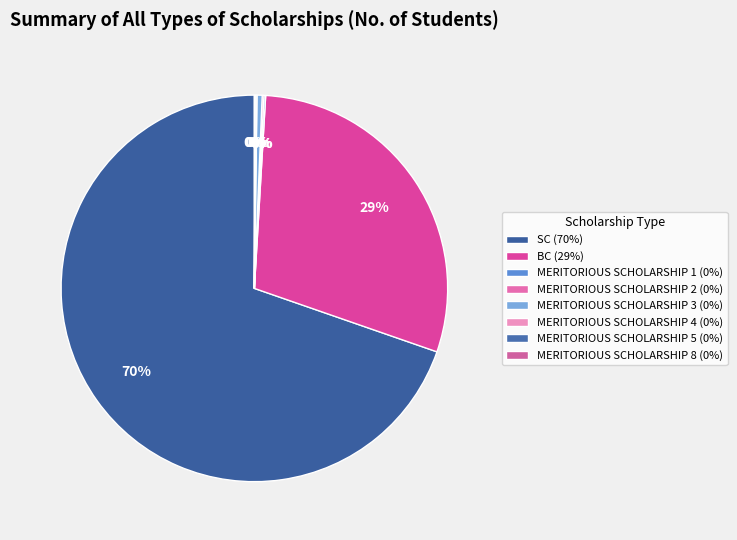

Is MERITORIOUS SCHOLARSHIP 5 the majority of the pie?

No